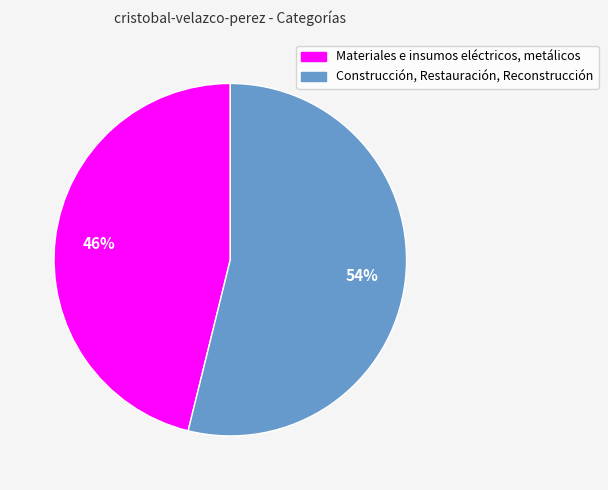

Which category accounts for the majority?

Construcción, Restauración, Reconstrucción